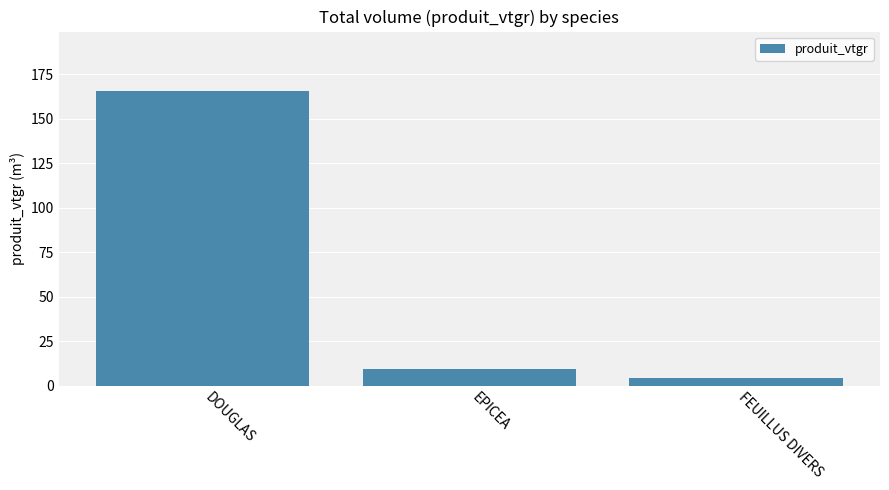

What is the approximate value at EPICEA?

9.6